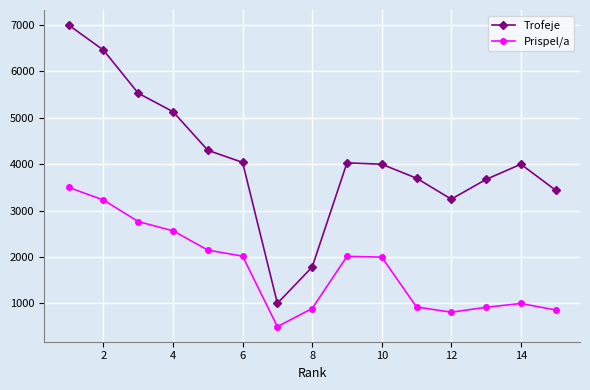

Which series has the widest spread of values?

Trofeje